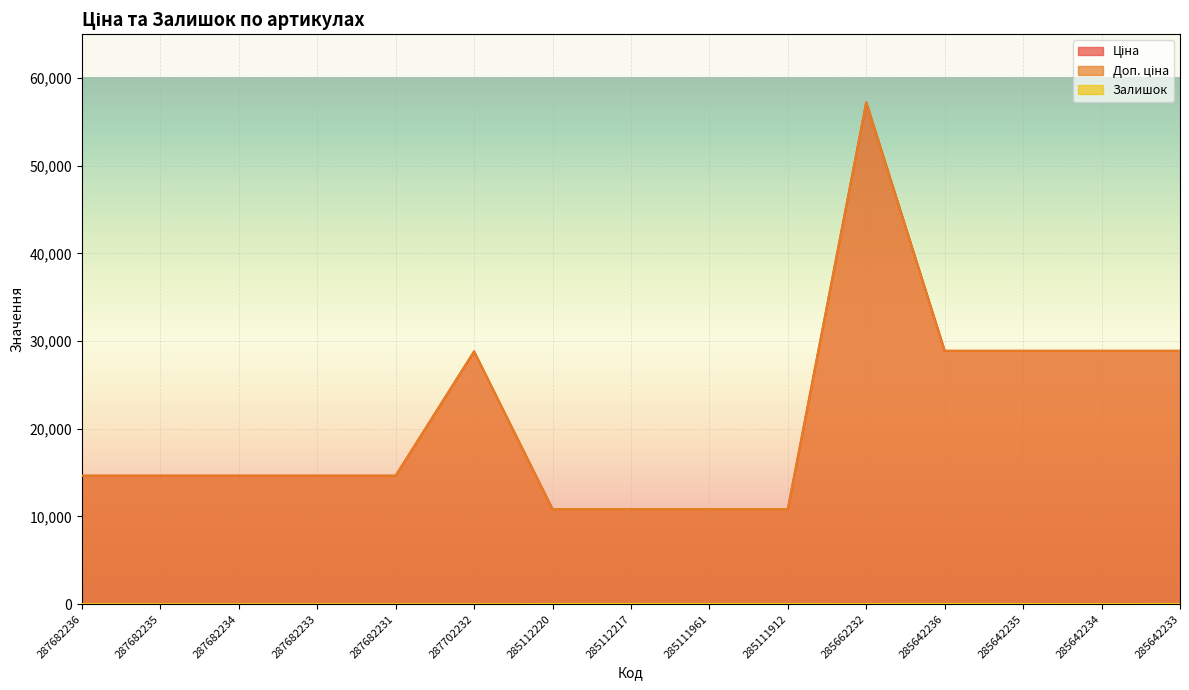

What is the average value of the Ціна series?

21215.1